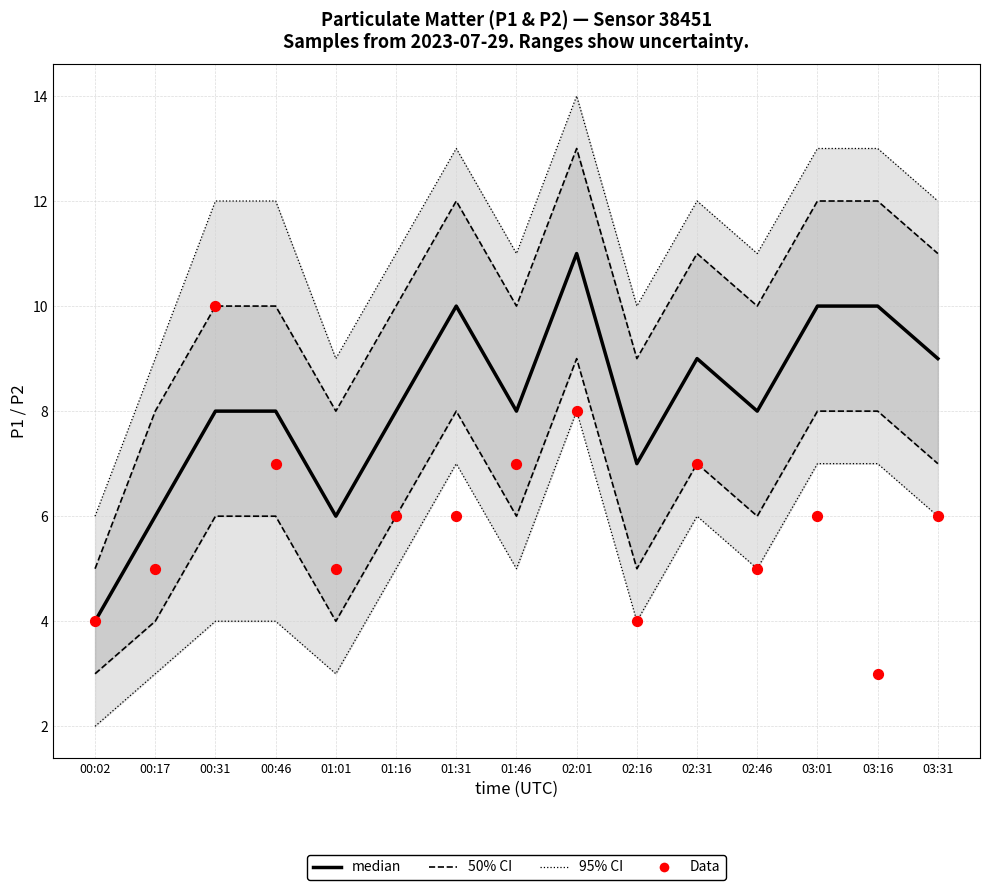

What are all the series names shown in the legend?

95% CI, 50% CI, median, Data